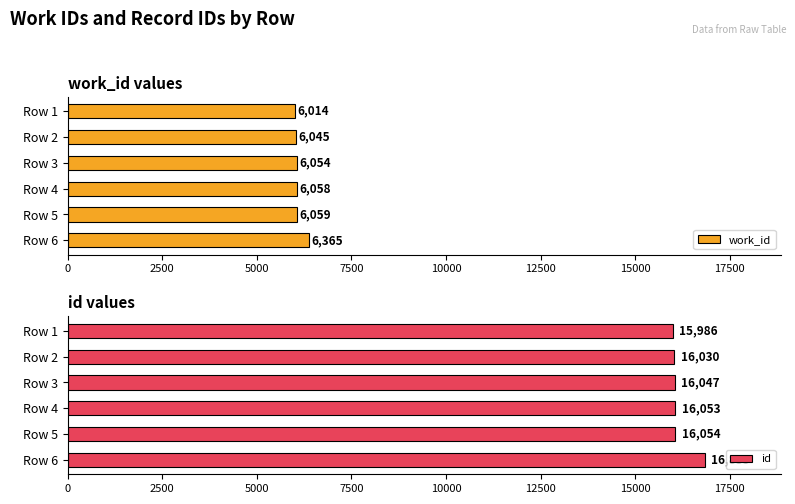

Which series has the largest total across all categories?

id